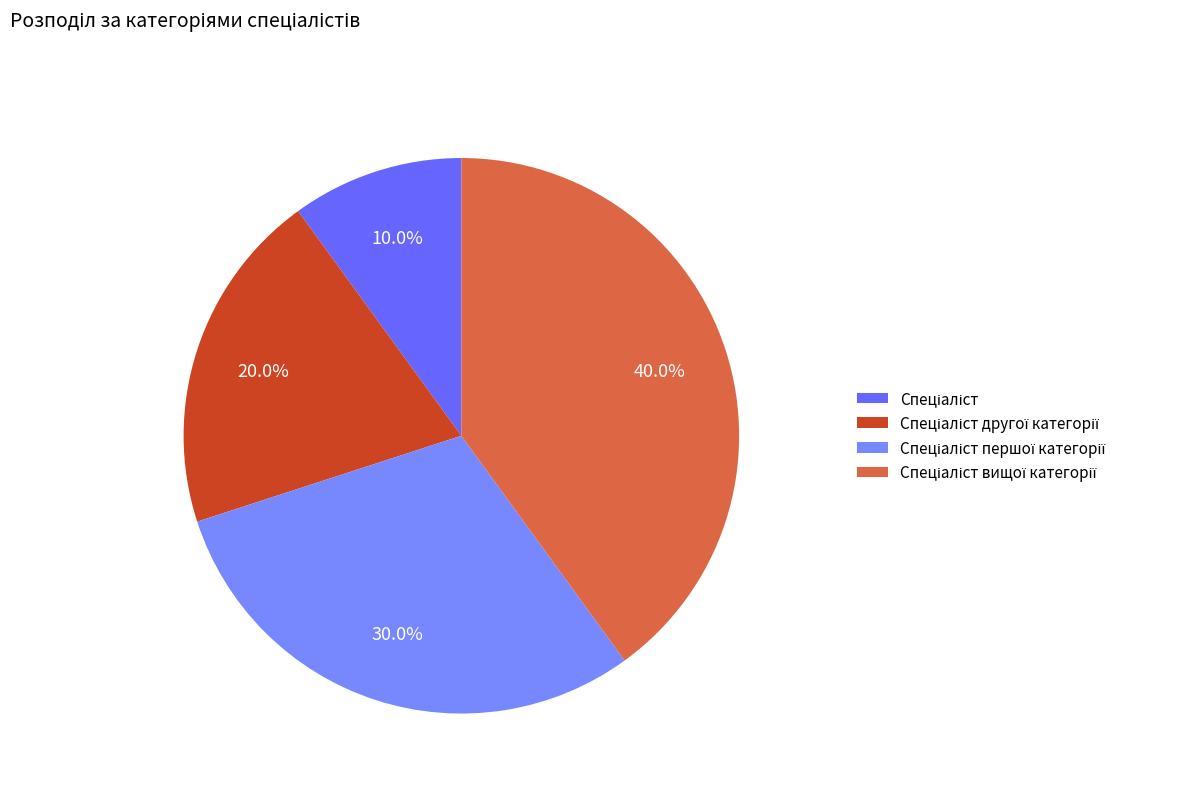

How many segments does this pie chart have?

4